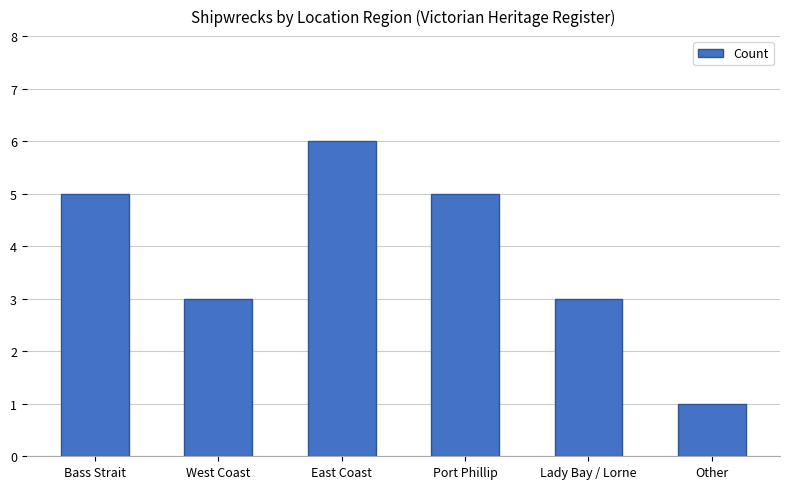

What is the difference between the maximum and minimum values?

5